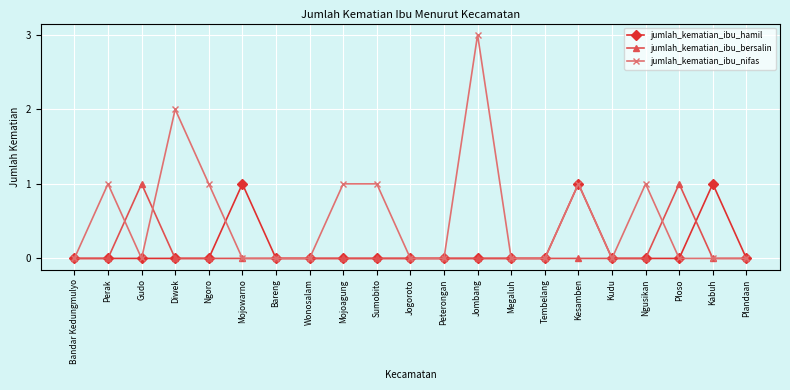

Count the number of data series in this chart.

3